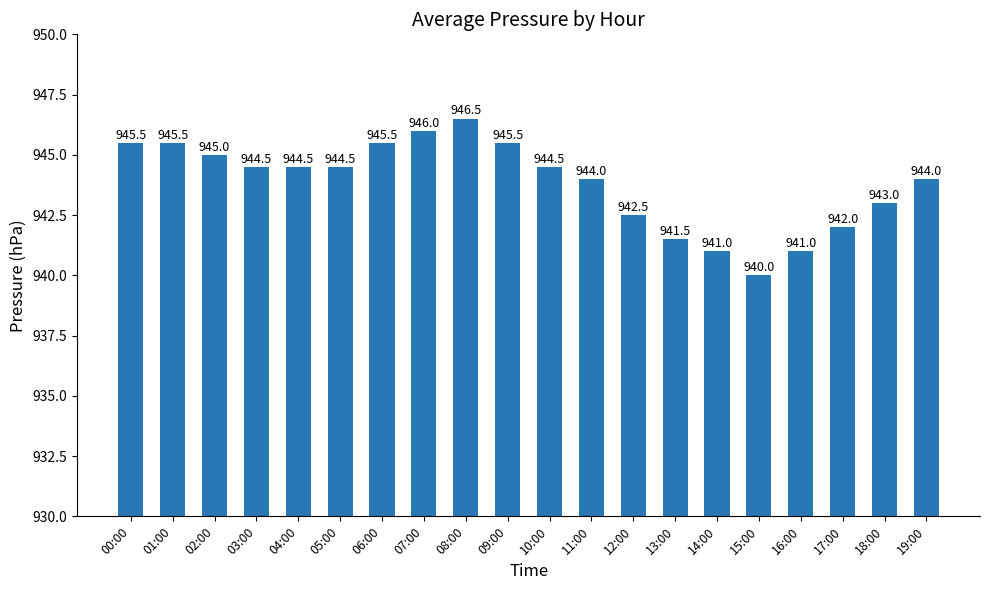

Are the bars horizontal?

No